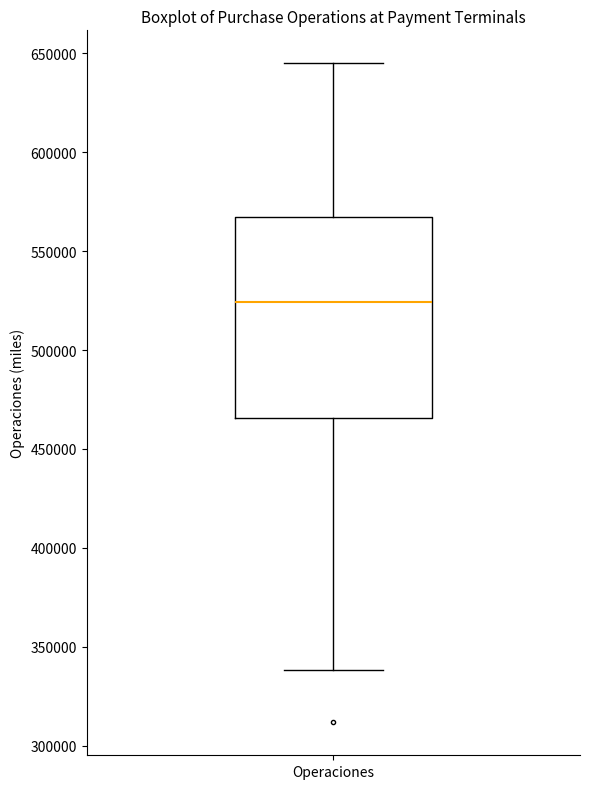

Read this box plot against the y-axis: the position of the median line, the range covered by the box, and the ends of both whiskers. The values are not printed on the chart, so give them approximately, as read against the axis.

median 525000, box 465000 to 565000, whiskers 340000 to 645000